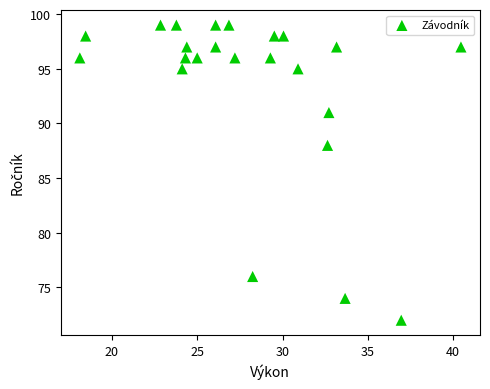

What Y value in the scatter plot is closest to 85?

88